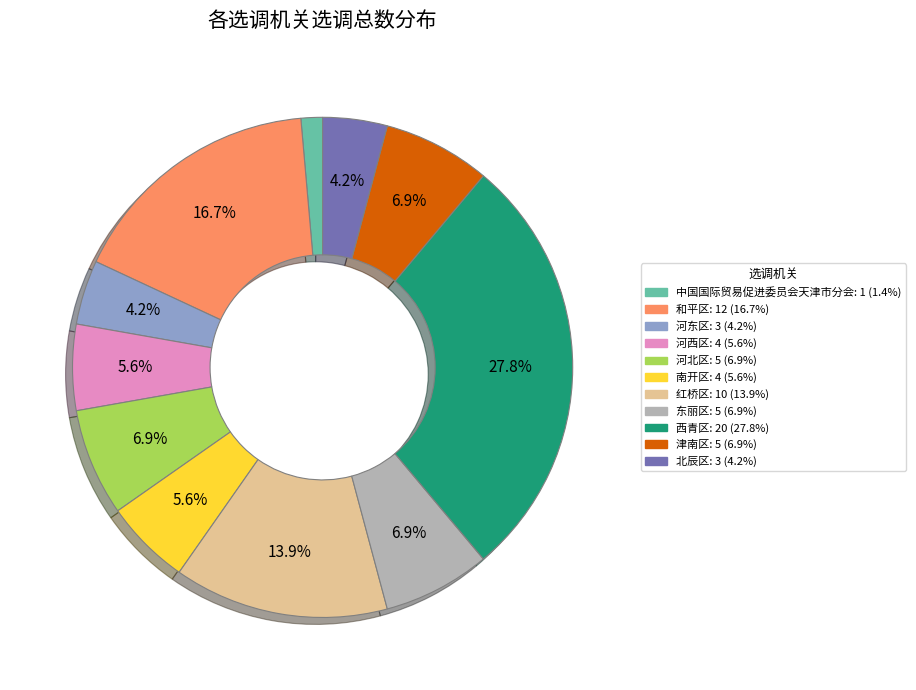

To the nearest percent, what is the difference between the 北辰区 and 西青区 slice percentages?

24%